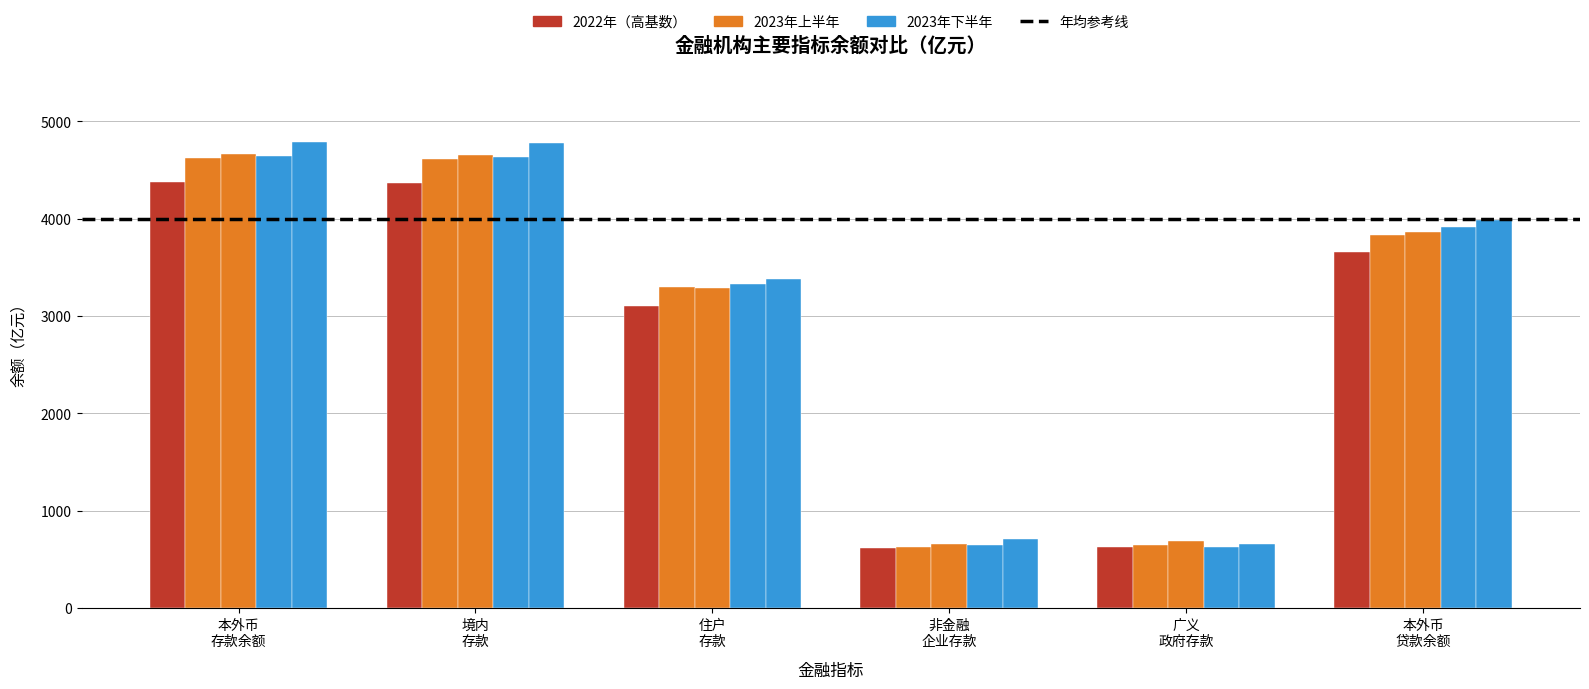

How many bars are there in each group?

5